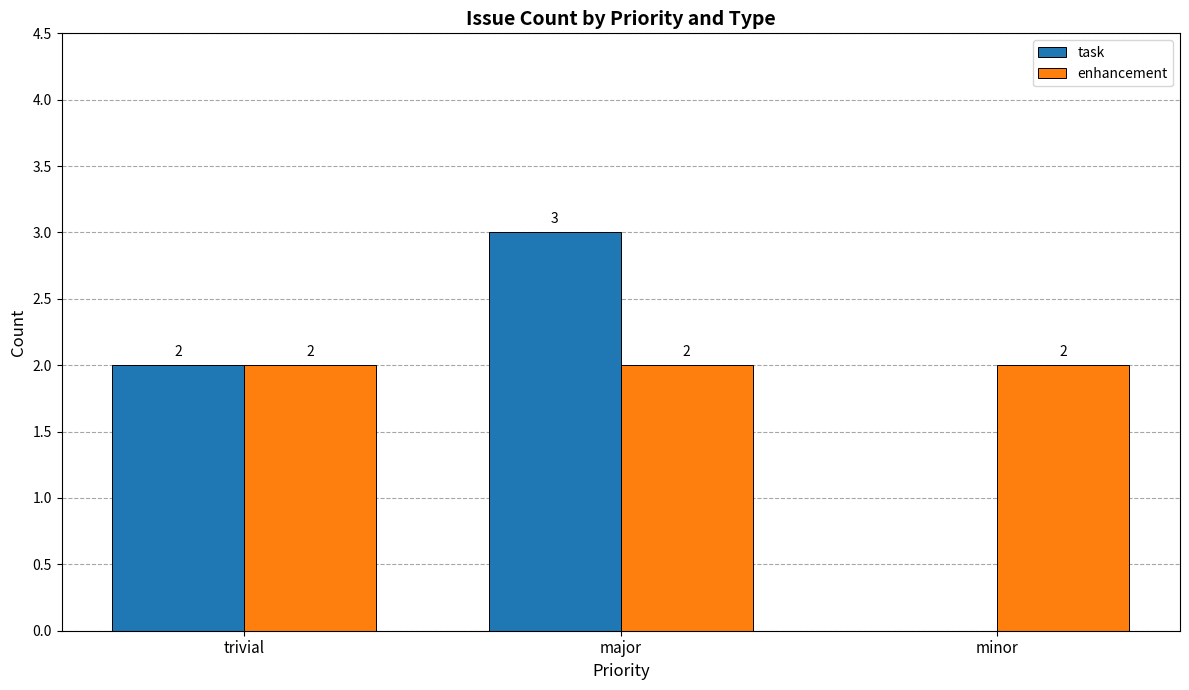

How many categories are shown in the chart?

3